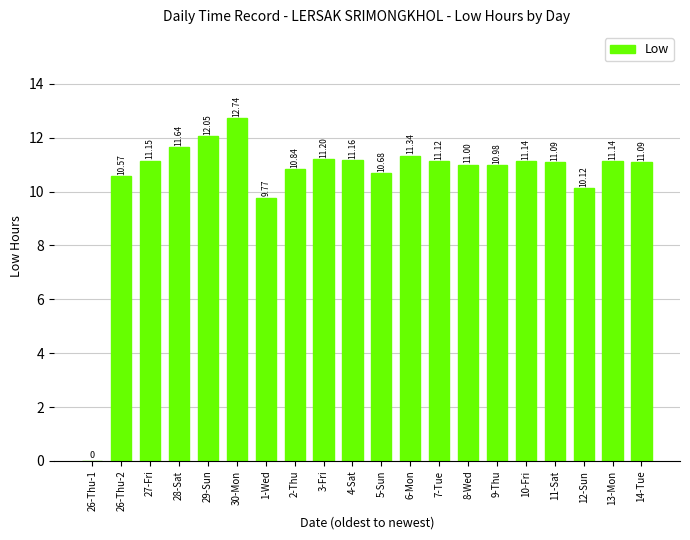

Which has a higher value, 27-Fri or 8-Wed?

27-Fri